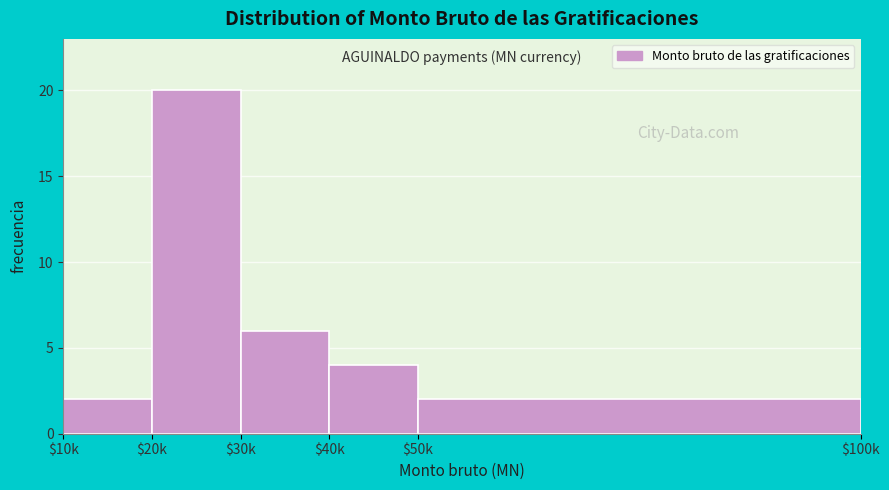

Reading left to right, transcribe all the data shown in this chart.

2	20	6	4	2